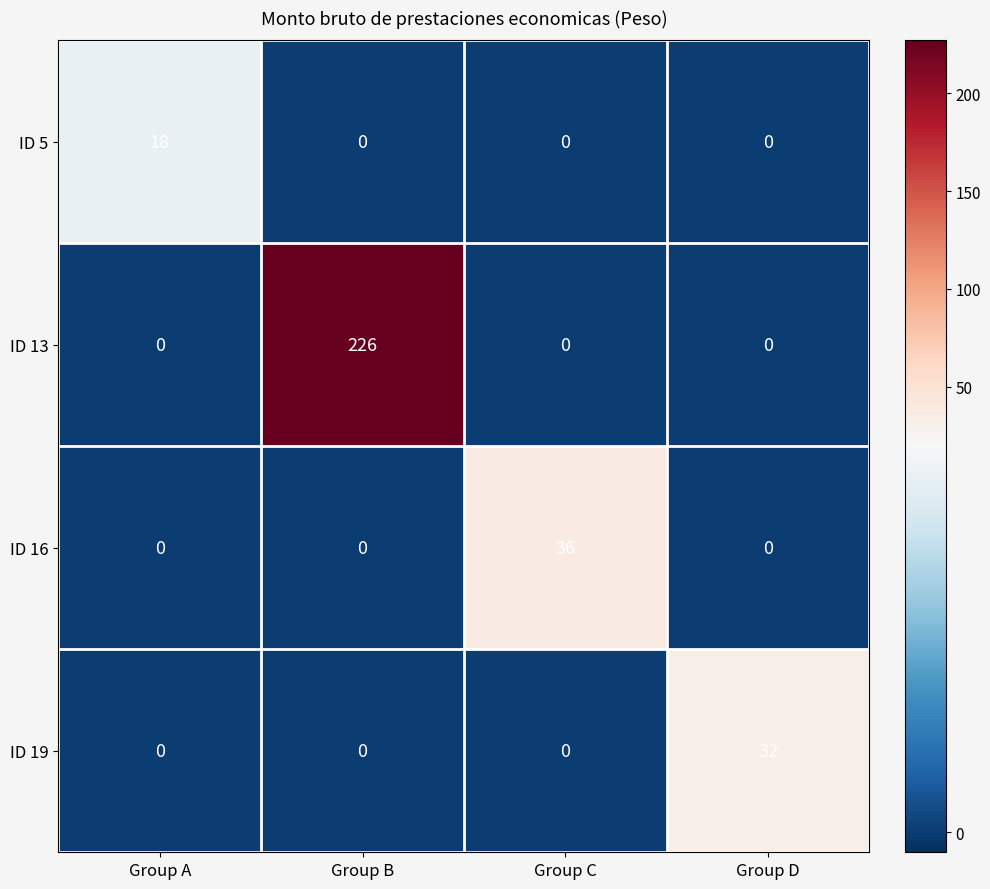

At which category is the sum across all series the highest?

Group B